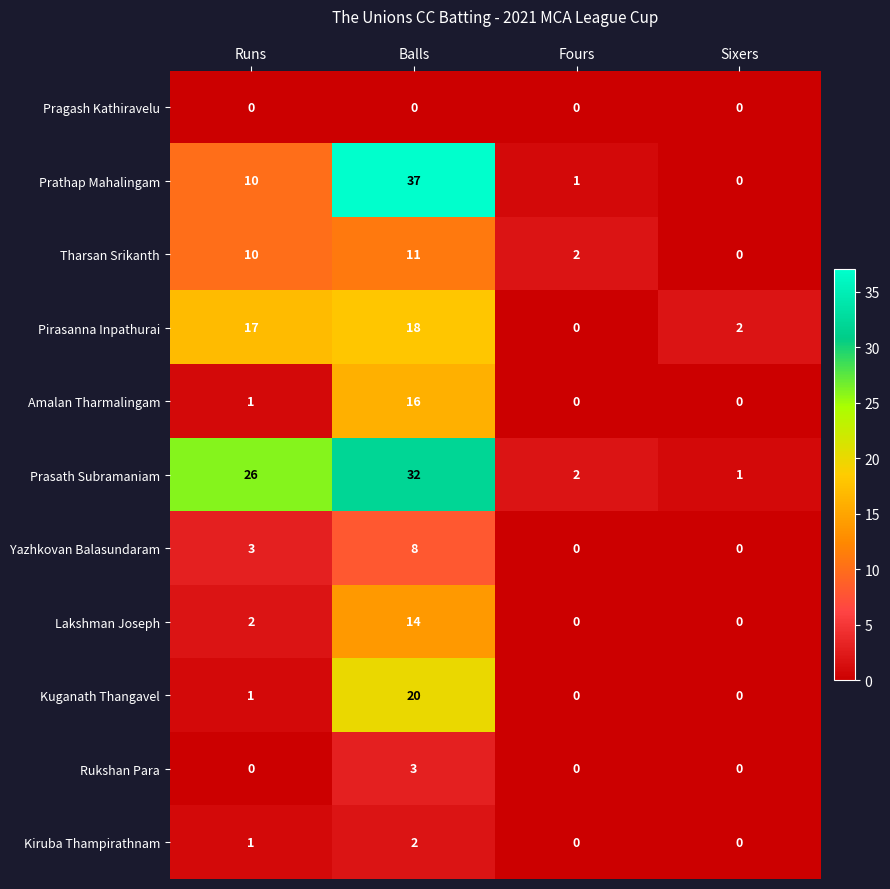

What is the sum of the Yazhkovan Balasundaram values at Fours and Balls?

8